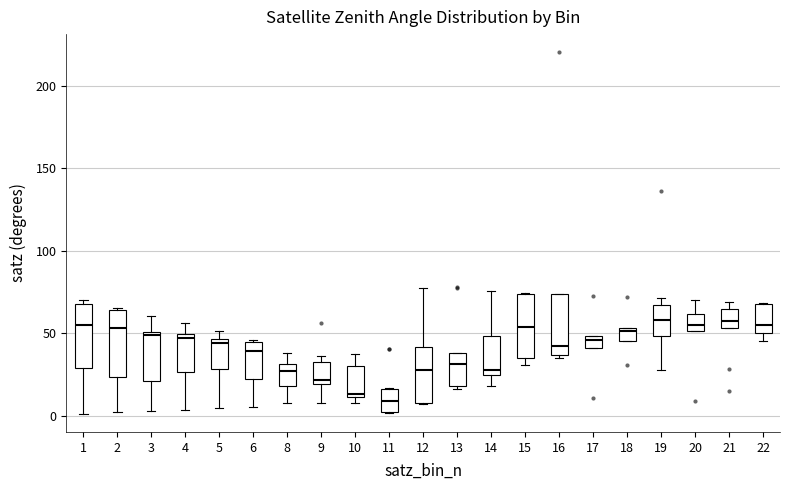

Where is the lower edge of the box at x = 15 on the y-axis? The values are not printed on the chart, so give them approximately, as read against the axis.

35